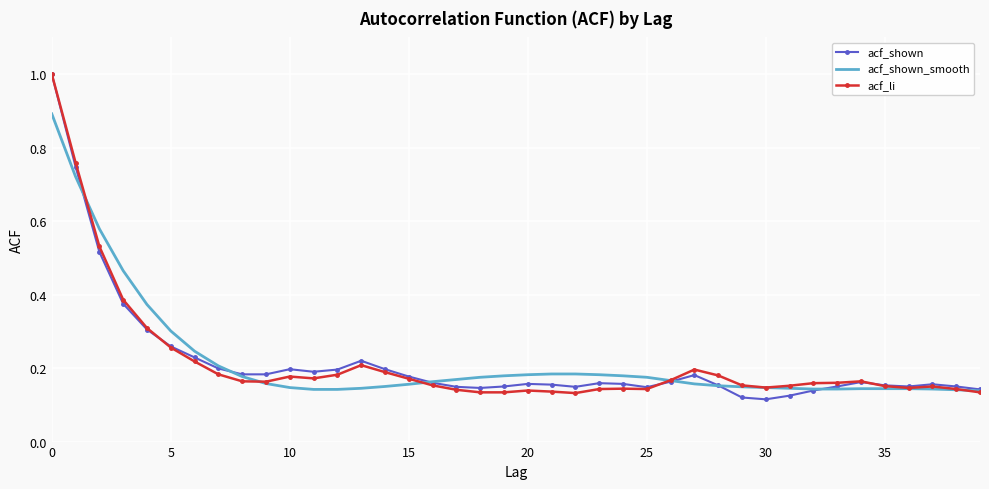

What is the highest value of the acf_li series?

1.0